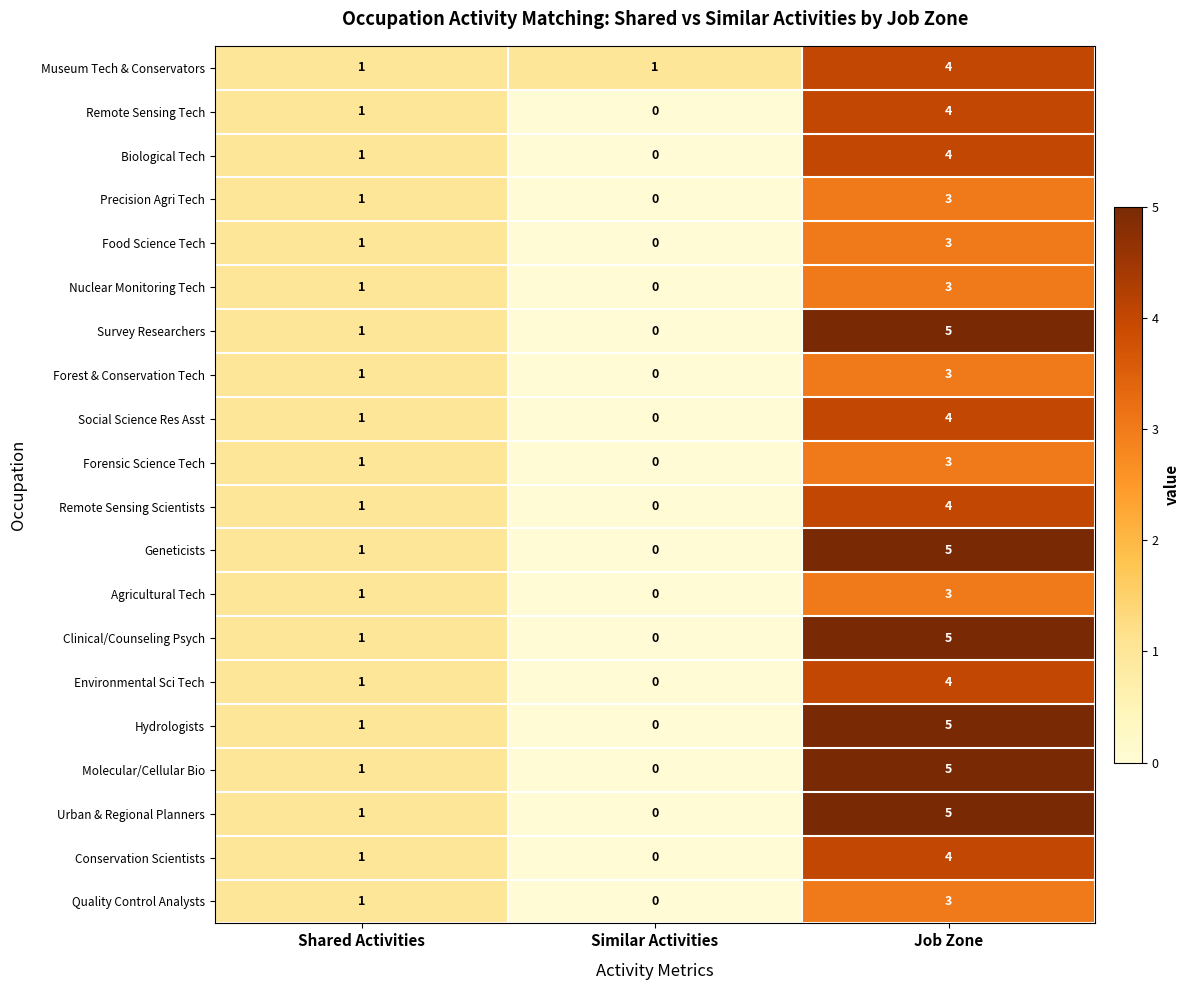

Where is Urban & Regional Planners nearest to the value 2?

Shared Activities